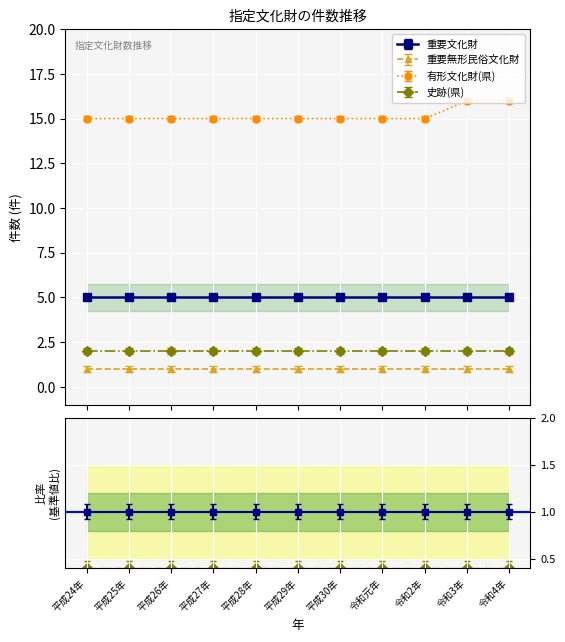

Reading left to right, list all the values displayed in this chart.

重要文化財: 5	5	5	5	5	5	5	5	5	5	5
重要無形民俗文化財: 1	1	1	1	1	1	1	1	1	1	1
有形文化財(県): 15	15	15	15	15	15	15	15	15	16	16
史跡(県): 2	2	2	2	2	2	2	2	2	2	2